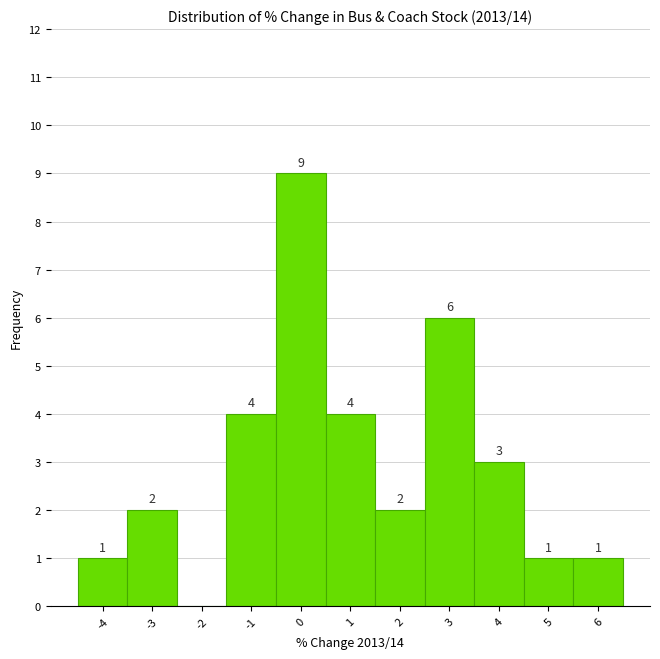

Reading right to left, transcribe all the data shown in this chart.

6=1	5=1	4=3	3=6	2=2	1=4	0=9	-1=4	-2=0	-3=2	-4=1